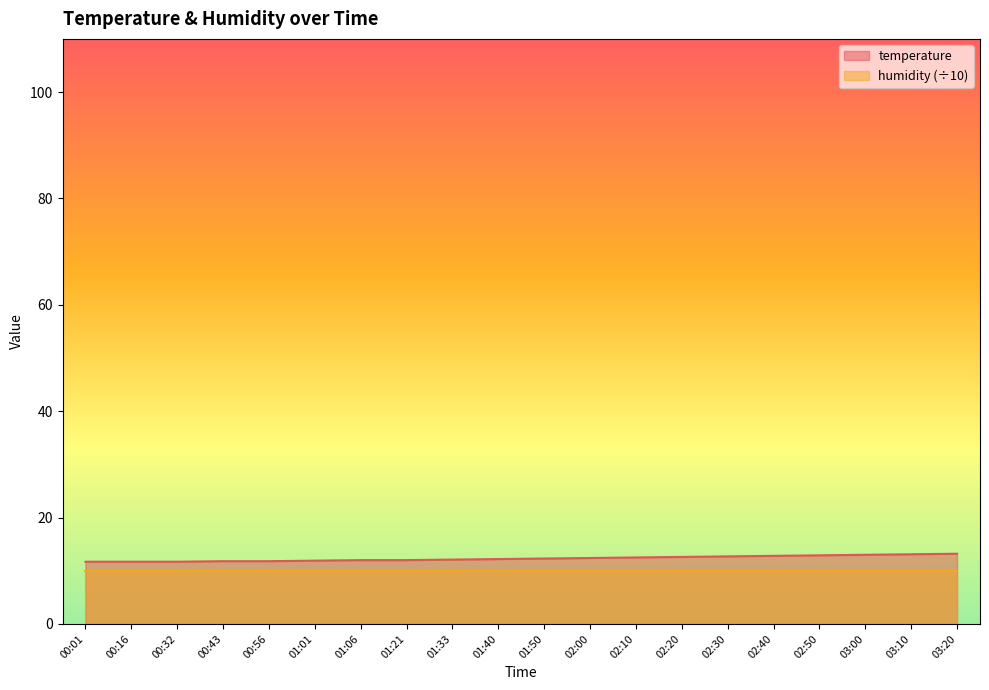

What is the change in value from 02:30 to 03:00?

+0.3